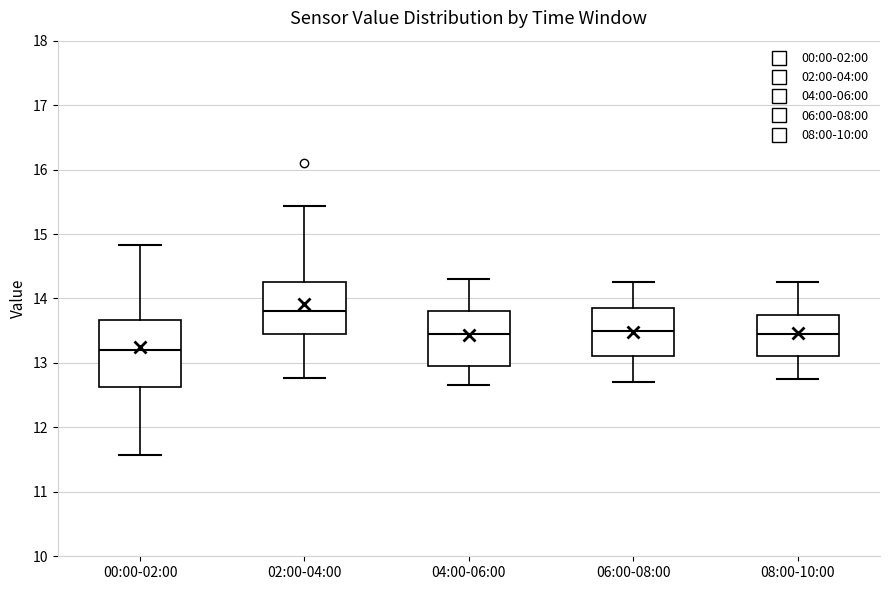

Reading left to right, transcribe this box plot: for each box, give where its median line is, the range the box spans, and where its two whiskers end, as read against the y-axis. The values are not printed on the chart, so give them approximately, as read against the axis.

00:00-02:00: median 13.2, box 12.6 to 13.7, whiskers 11.6 to 14.8
02:00-04:00: median 13.8, box 13.5 to 14.3, whiskers 12.8 to 15.4
04:00-06:00: median 13.5, box 13.0 to 13.8, whiskers 12.7 to 14.3
06:00-08:00: median 13.5, box 13.1 to 13.9, whiskers 12.7 to 14.3
08:00-10:00: median 13.5, box 13.1 to 13.8, whiskers 12.8 to 14.3